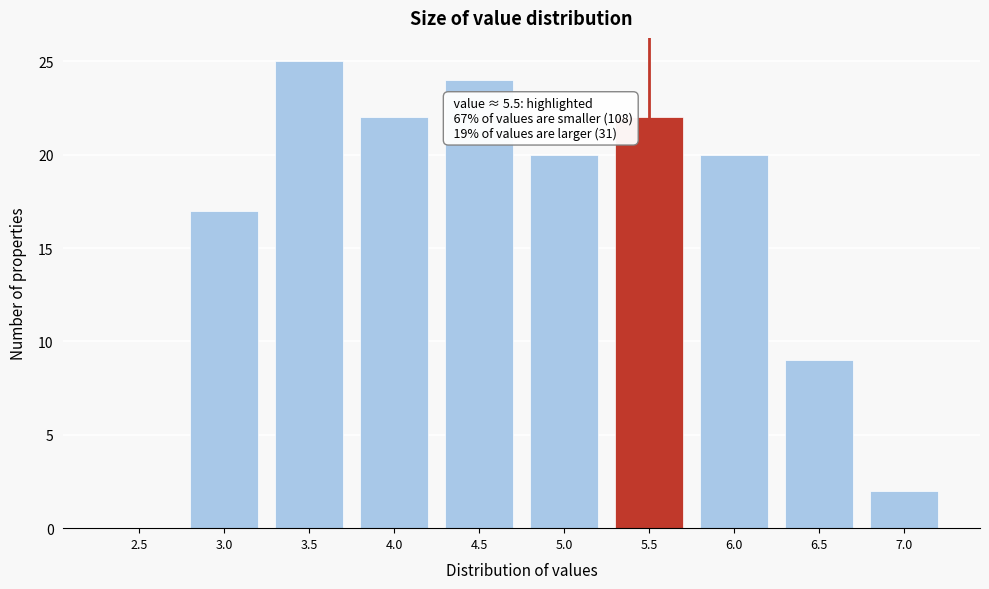

Reading left to right, what are all the values shown in this chart?

2.5=0	3.0=17	3.5=25	4.0=22	4.5=24	5.0=20	5.5=22	6.0=20	6.5=9	7.0=2